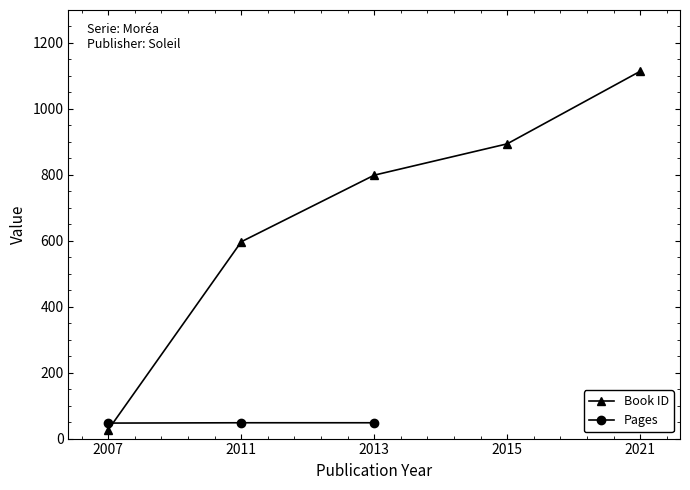

True or false: Book ID has a value of 1355.4 at 2013.

False